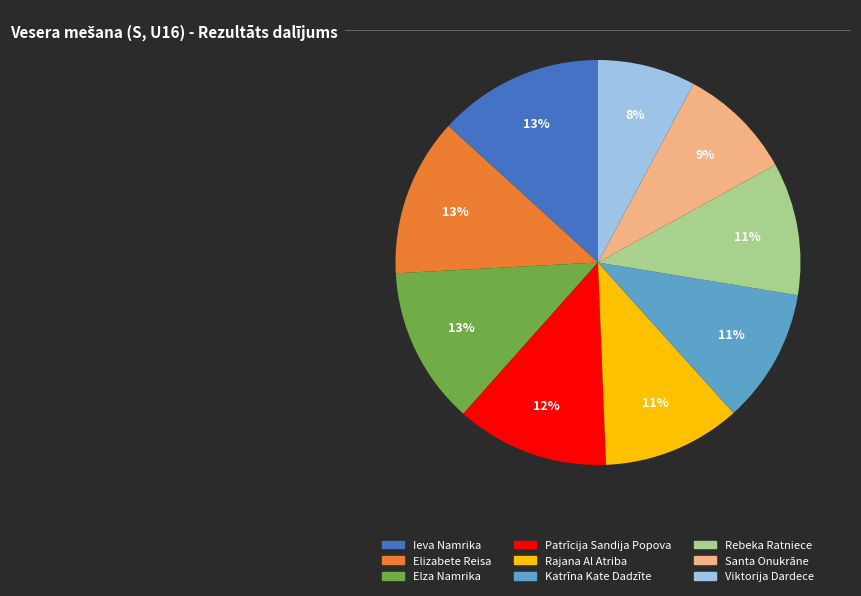

Approximately how many times larger is the value at Elizabete Reisa compared to Santa Onukrāne?

1.4